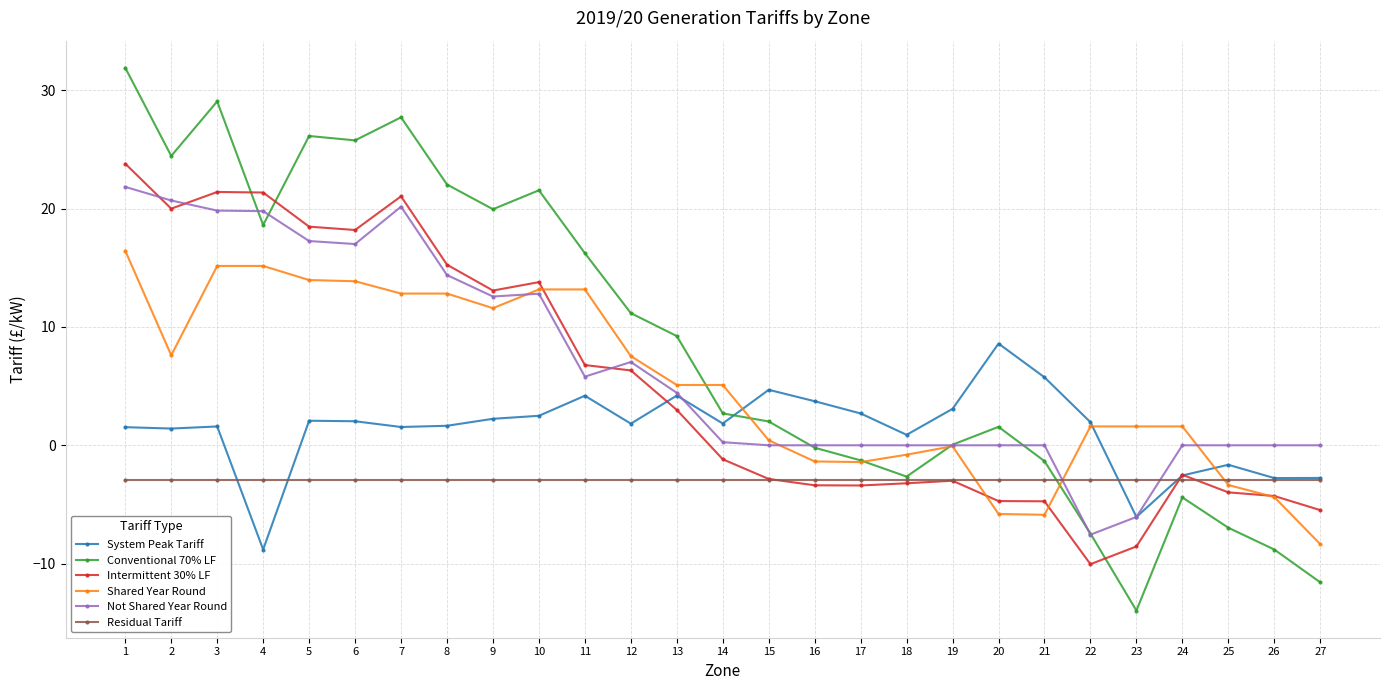

How many positive values does the Intermittent 30% LF series have?

13